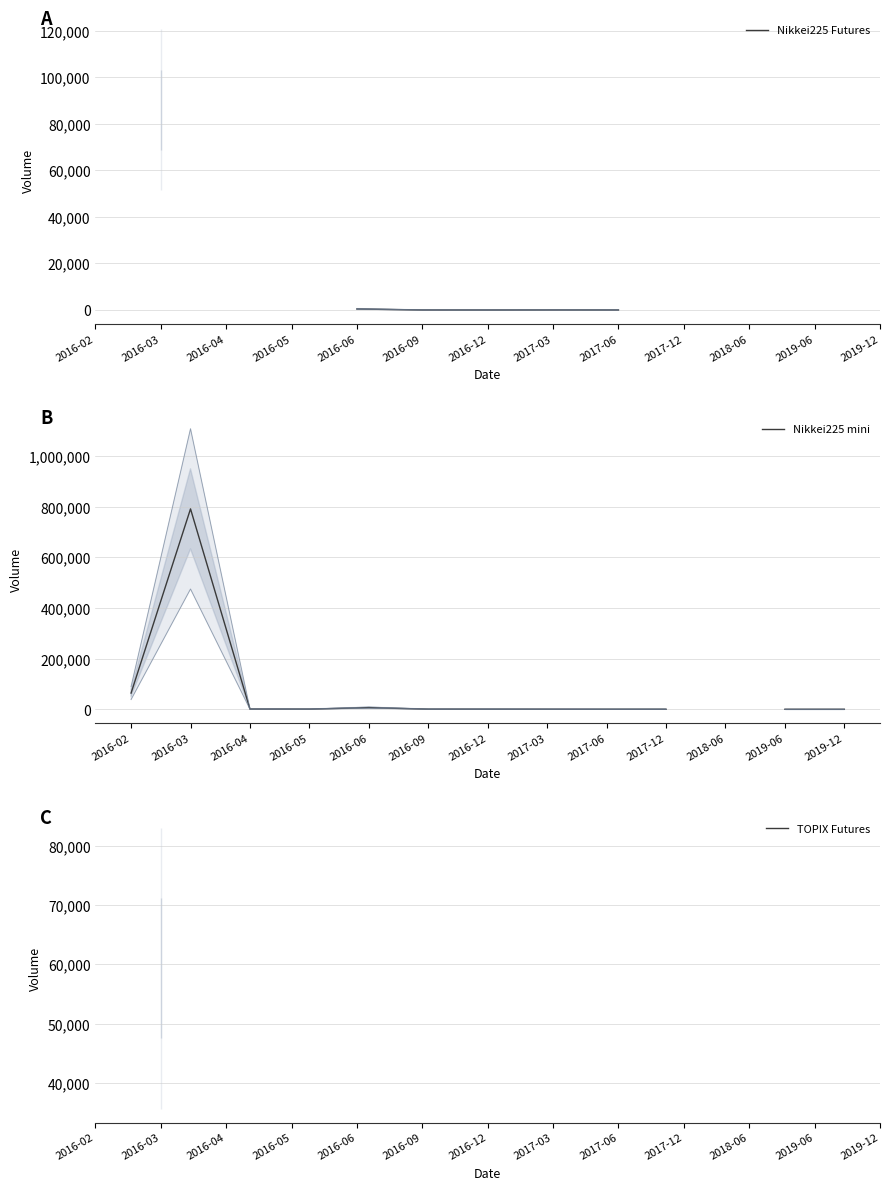

List the labels in order of Nikkei225 Futures value, largest first.

2016-02, 2016-03, 2016-04, 2016-05, 2016-06, 2017-03, 2016-09, 2017-06, 2017-12, 2018-06, 2019-06, 2019-12, 2016-12